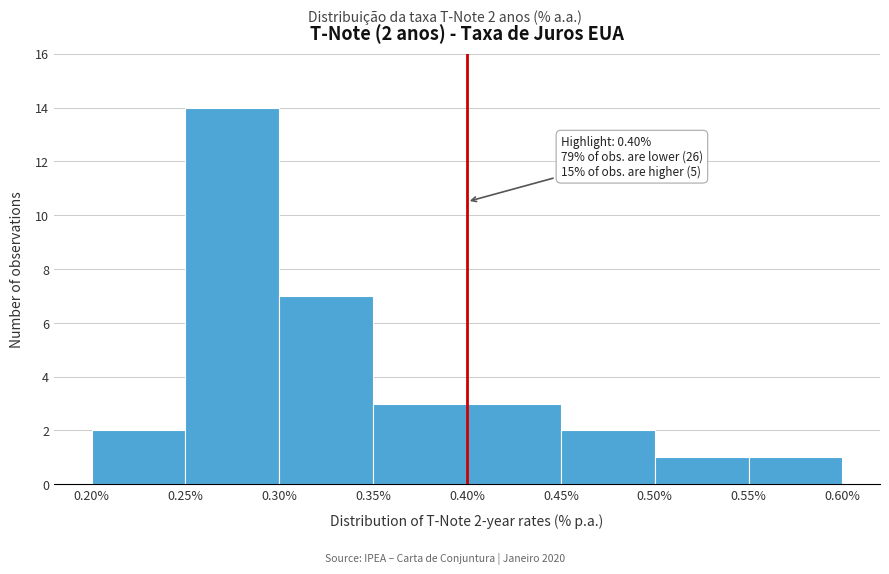

Which range on the x-axis has the tallest bar?

0.25% to 0.30%